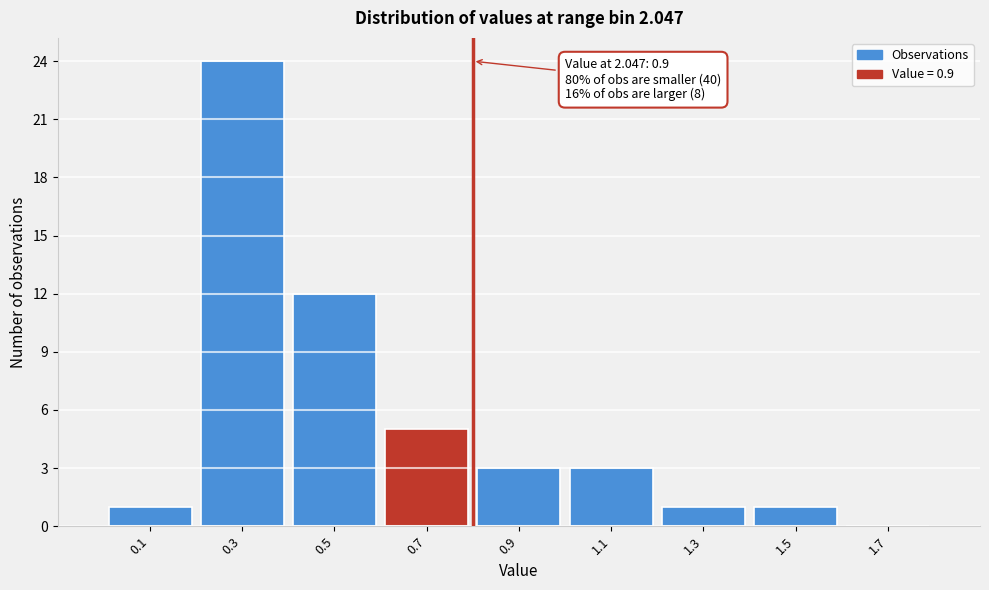

Reading left to right, extract all data points from this chart.

0.1=1	0.3=24	0.5=12	0.7=5	0.9=3	1.1=3	1.3=1	1.5=1	1.7=0